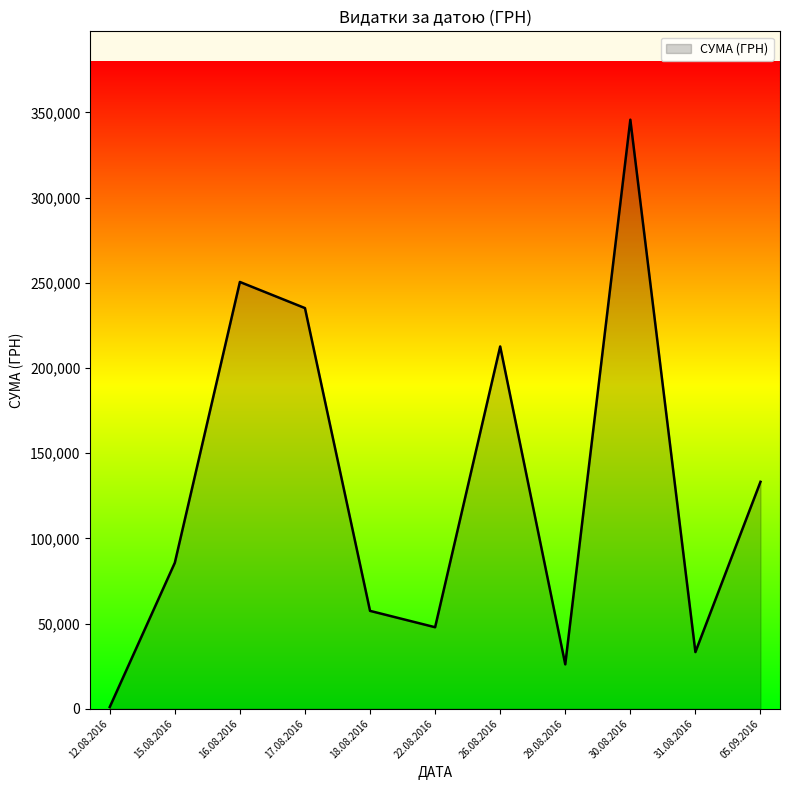

Which category has the lowest value across all series?

12.08.2016